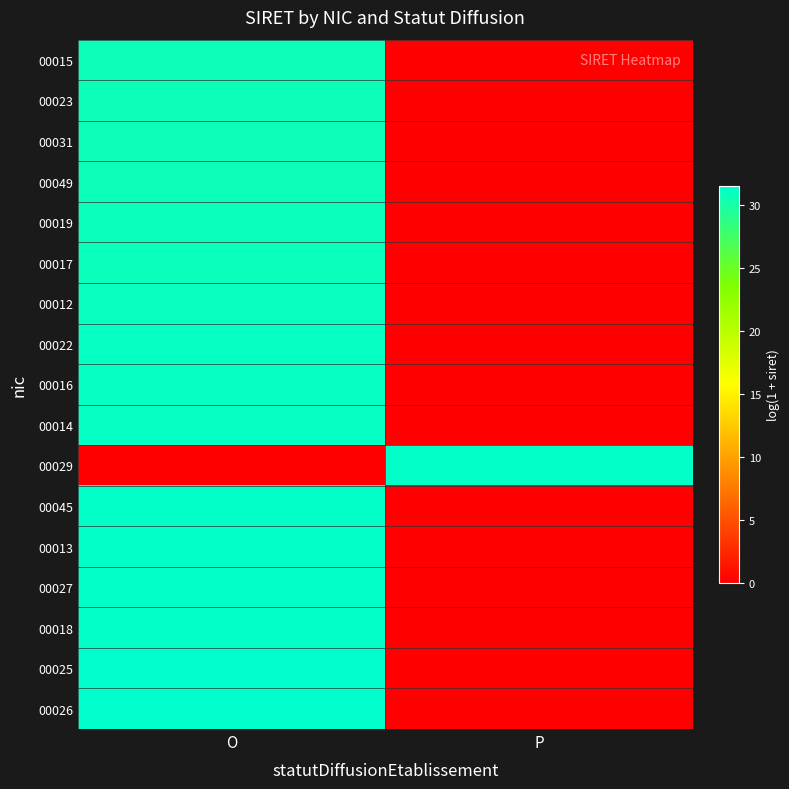

Reading left to right, extract all data points from this chart.

00015: O=30.7	P=0.0
00023: O=30.7	P=0.0
00031: O=30.7	P=0.0
00049: O=30.7	P=0.0
00019: O=30.9	P=0.0
00017: O=30.9	P=0.0
00012: O=31.0	P=0.0
00022: O=31.1	P=0.0
00016: O=31.1	P=0.0
00014: O=31.1	P=0.0
00029: O=0.0	P=31.4
00045: O=31.4	P=0.0
00013: O=31.3	P=0.0
00027: O=31.3	P=0.0
00018: O=31.3	P=0.0
00025: O=31.5	P=0.0
00026: O=31.5	P=0.0